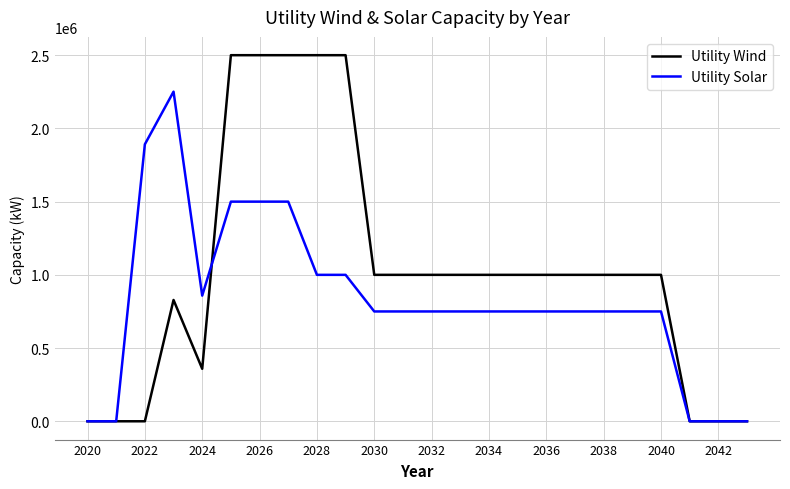

Which series has the largest range (max minus min)?

Utility Wind